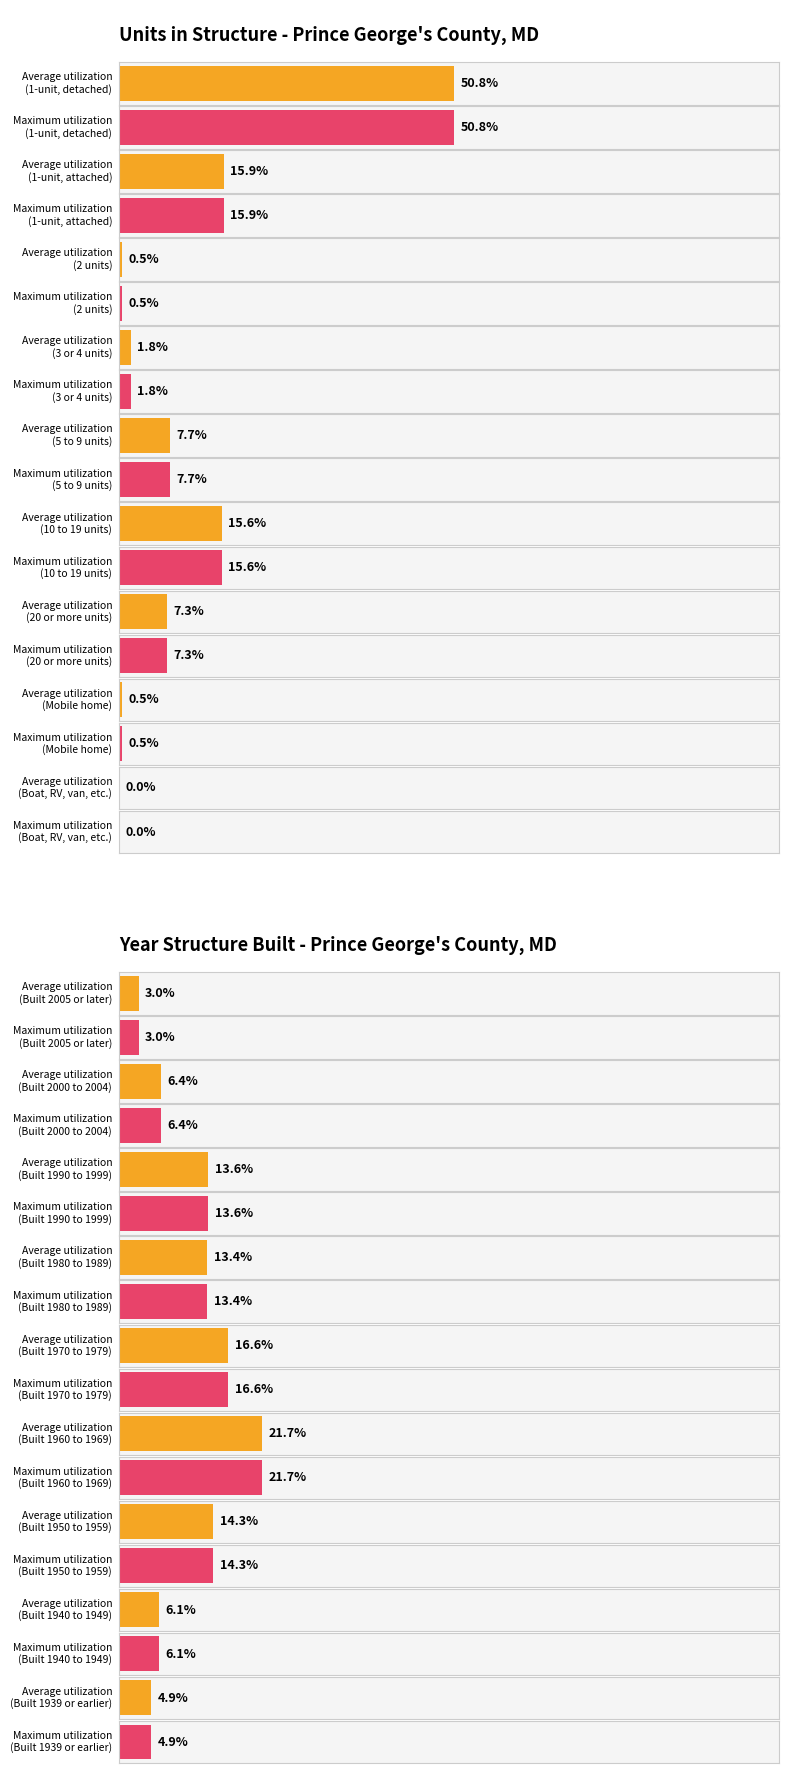

What is the label of the 7th bar from the right?

2 units